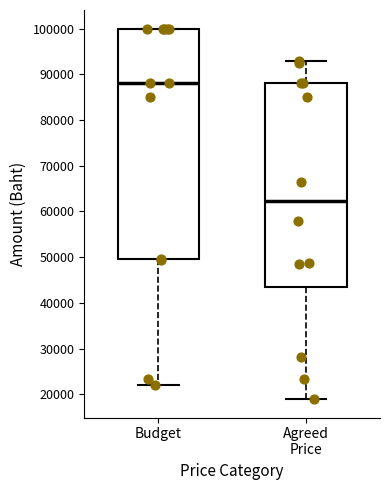

Reading left to right, read every box against the y-axis: the position of its median line, the range the box covers, and the ends of its whiskers. The values are not printed on the chart, so give them approximately, as read against the axis.

Budget: median 88000, box 50000 to 100000, whiskers 22000 to 100000
Agreed Price: median 62000, box 43000 to 88000, whiskers 19000 to 93000